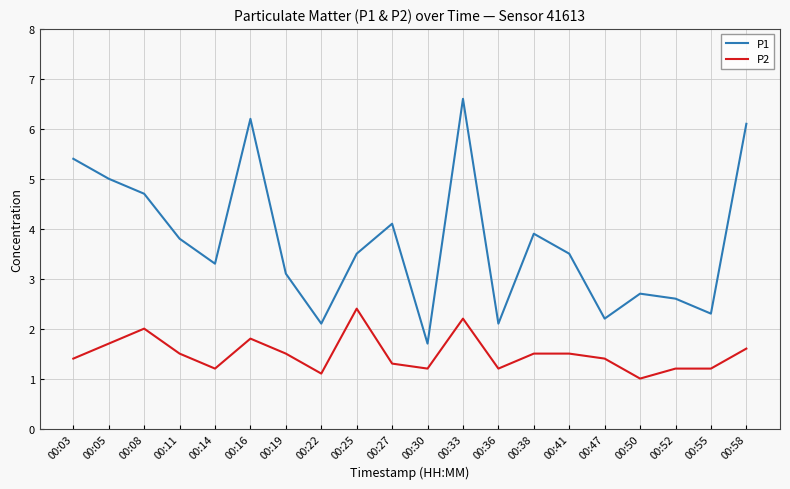

What is the maximum value shown in the chart?

6.6